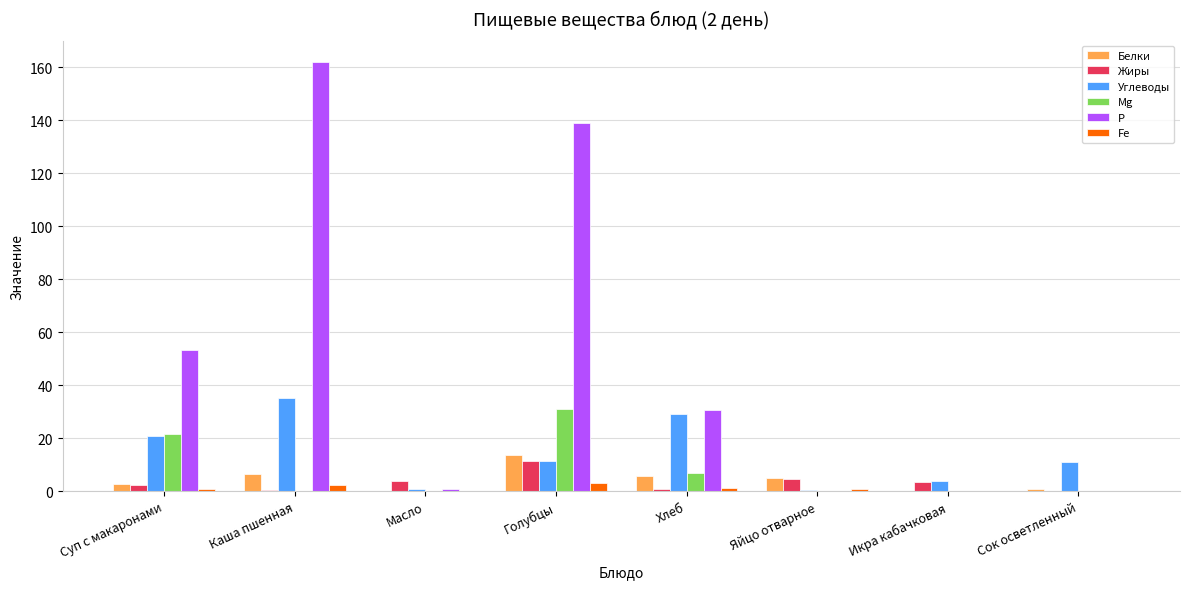

Is the value of Mg at Суп с макаронами greater than the value of Жиры at Каша пшенная?

Yes